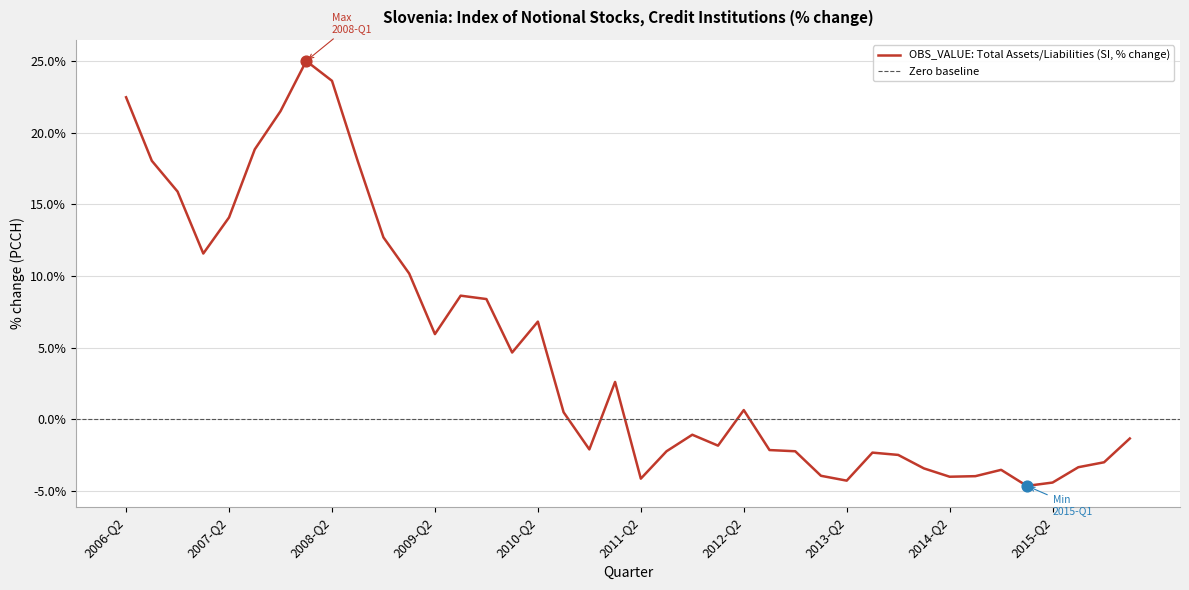

Between 2006-Q3 and 2007-Q2, which is larger?

2006-Q3